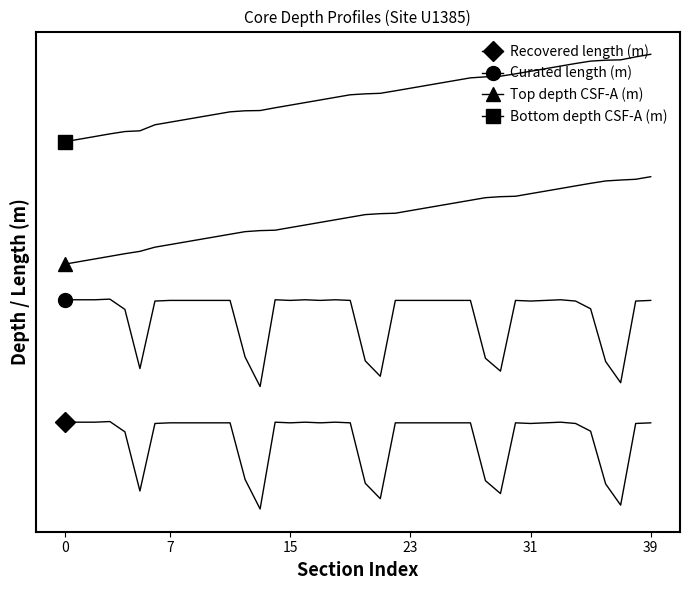

Is this an area chart (filled region under the line)?

No